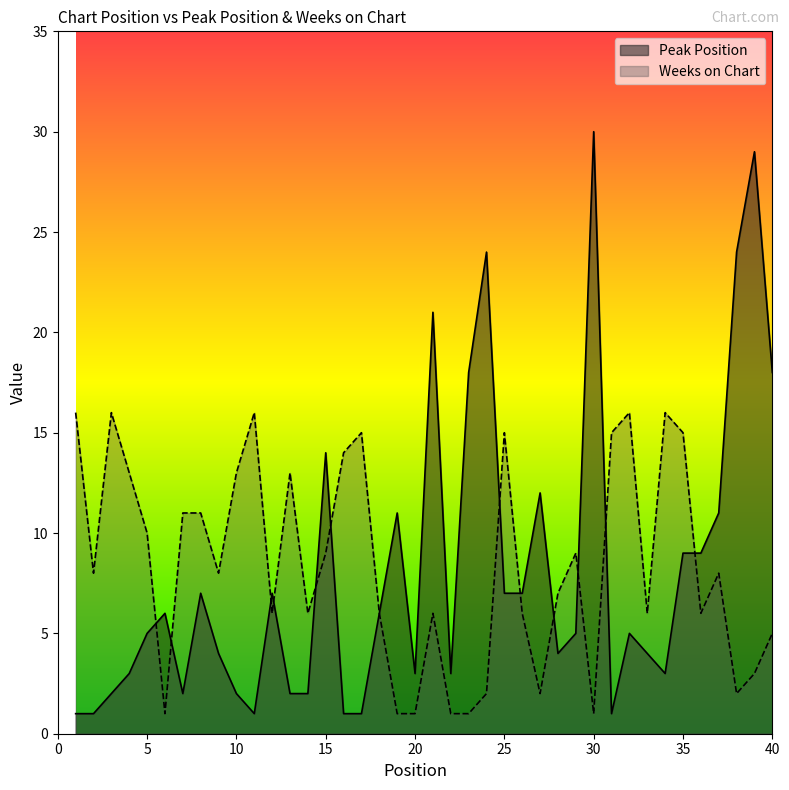

Where is Peak Position nearest to the value 15?

15